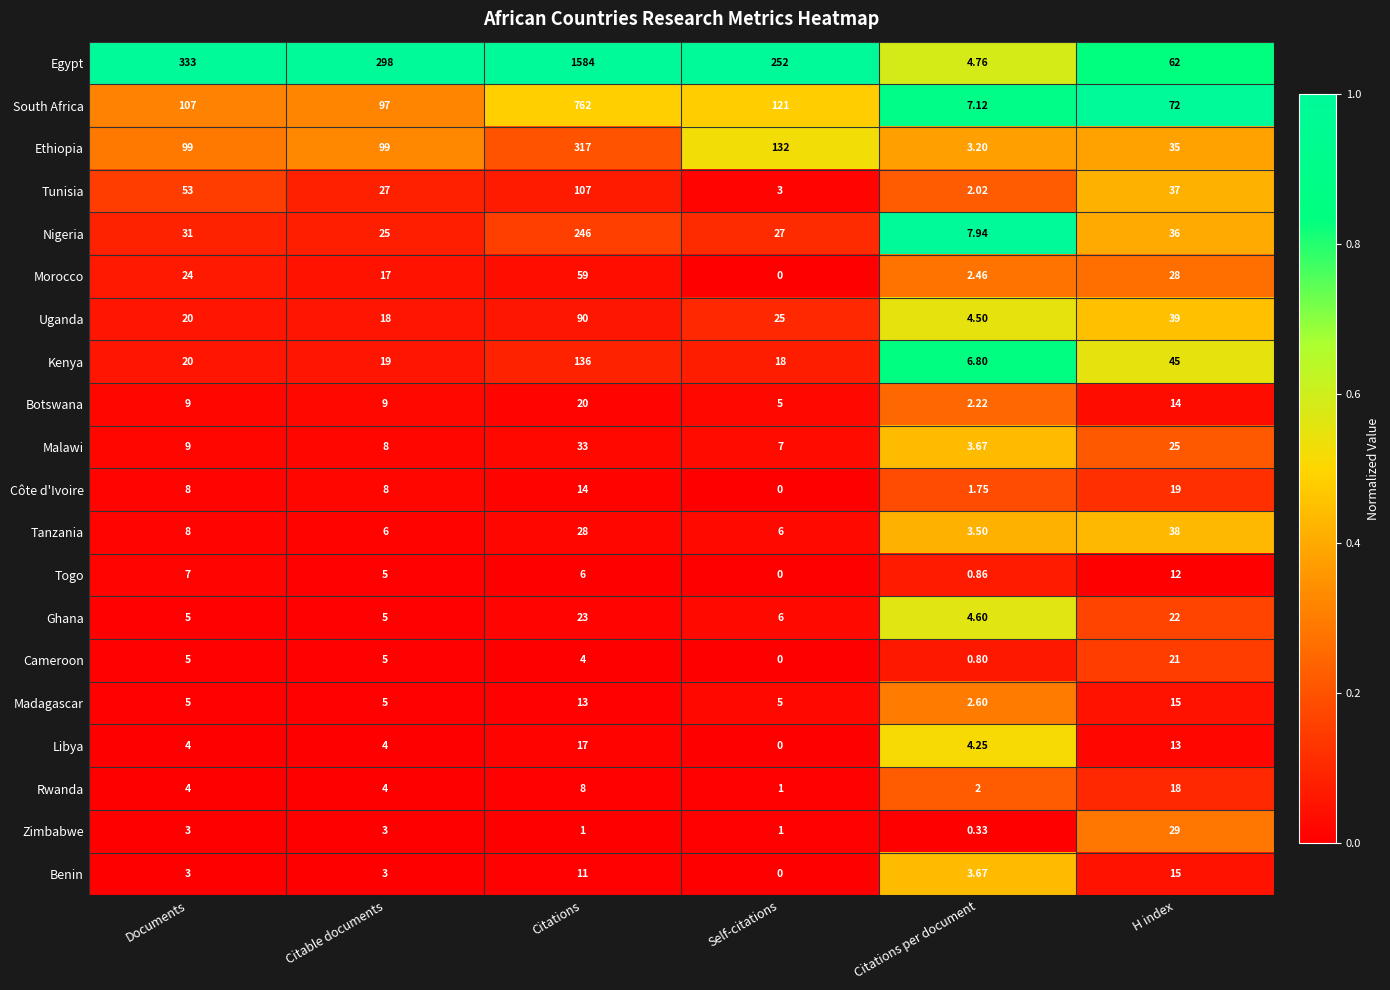

At which label does Nigeria reach its peak?

Citations